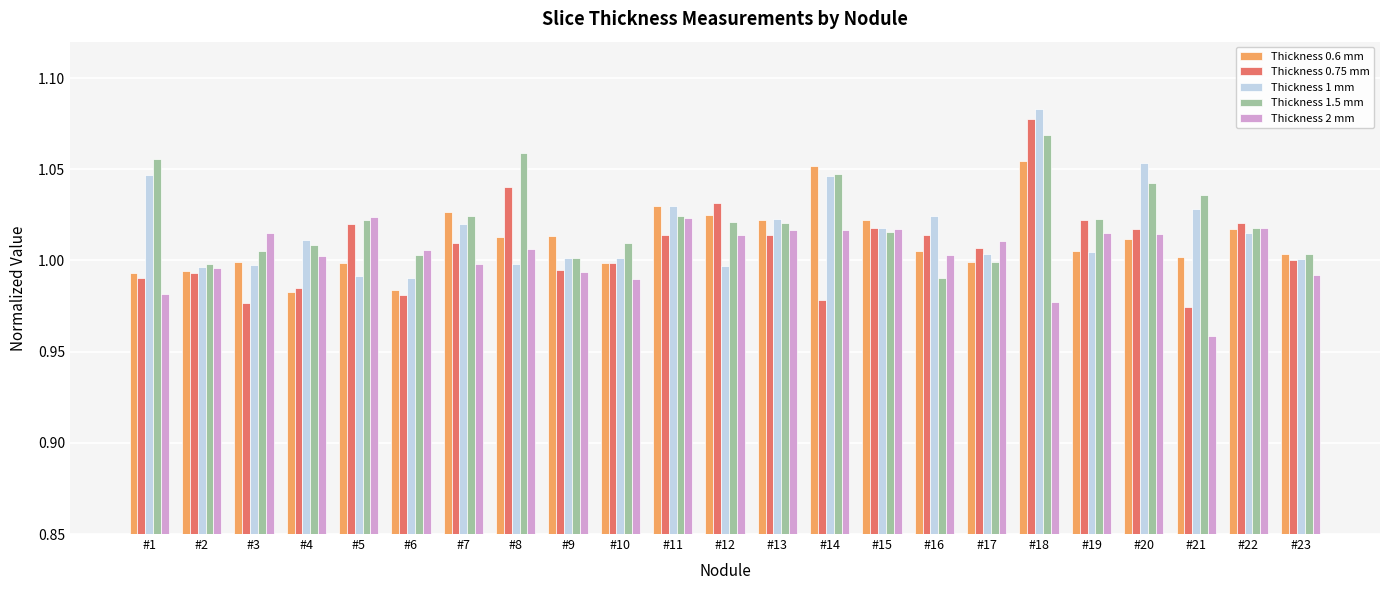

The value of Thickness 1 mm at #16 is 1.0. True or false?

True